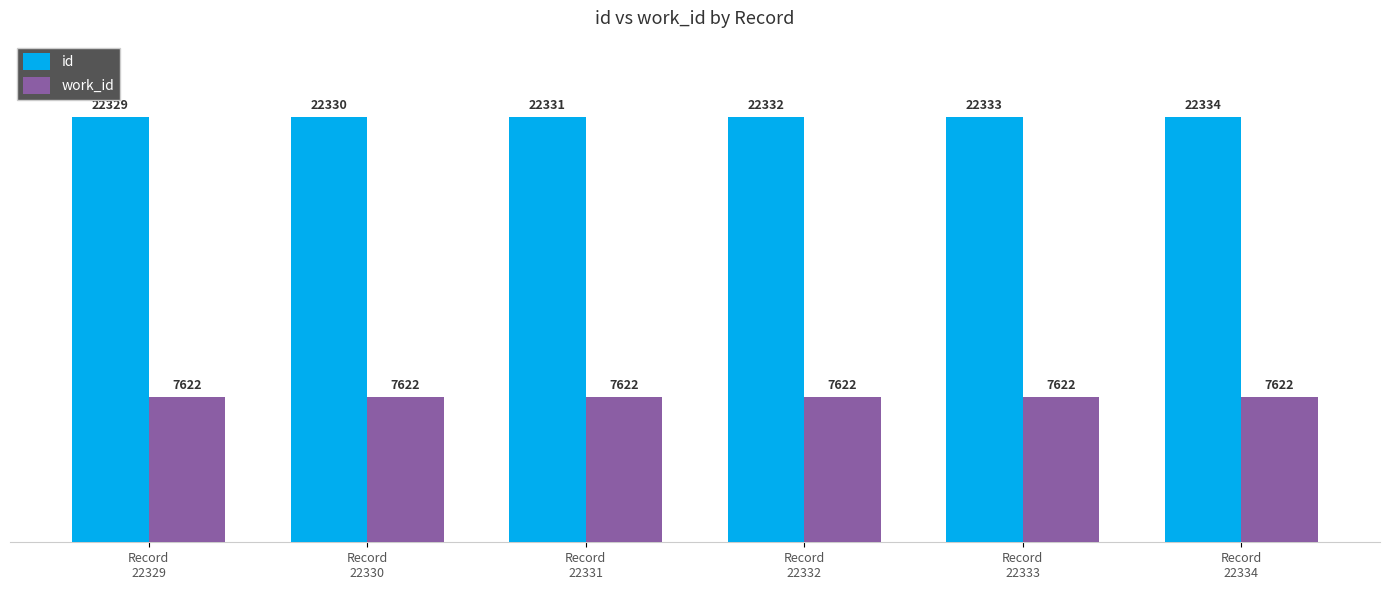

What is the value of the work_id bar at the 3rd from the left?

7622